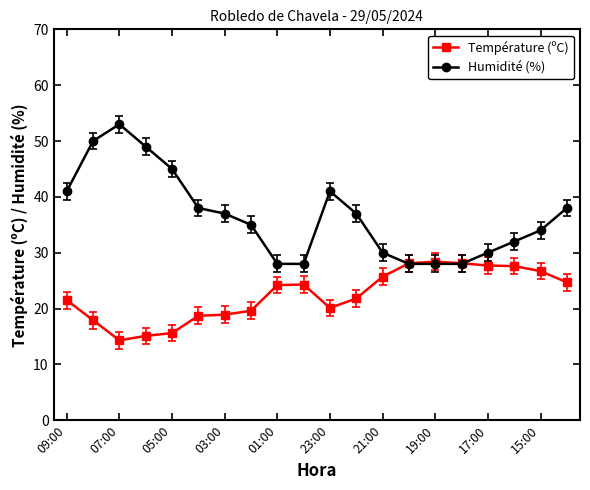

What is the value of the Humidité (%) point at the 11th from the left?

41.0